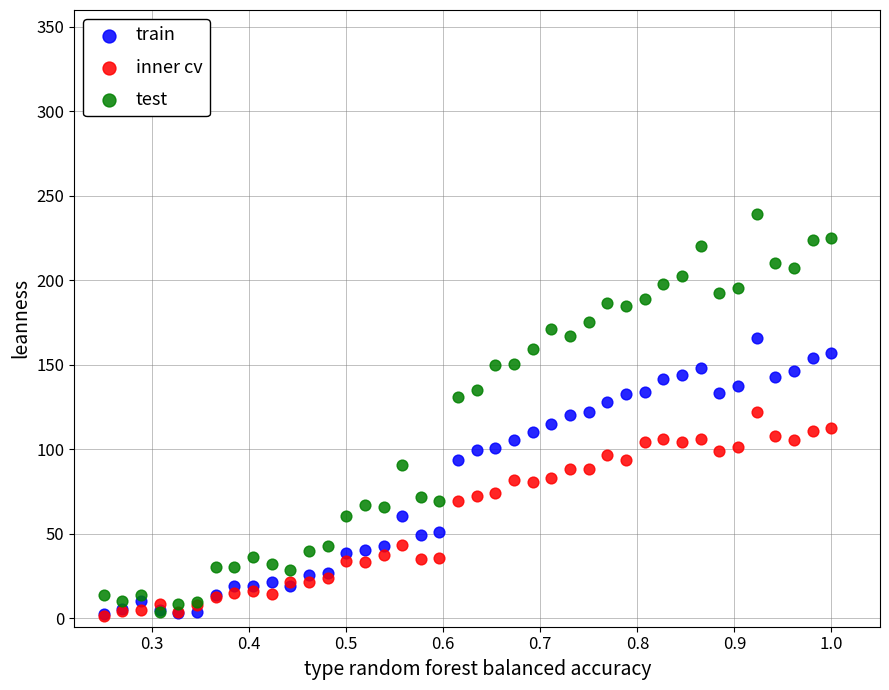

What are all the series names shown in the legend?

train, inner cv, test